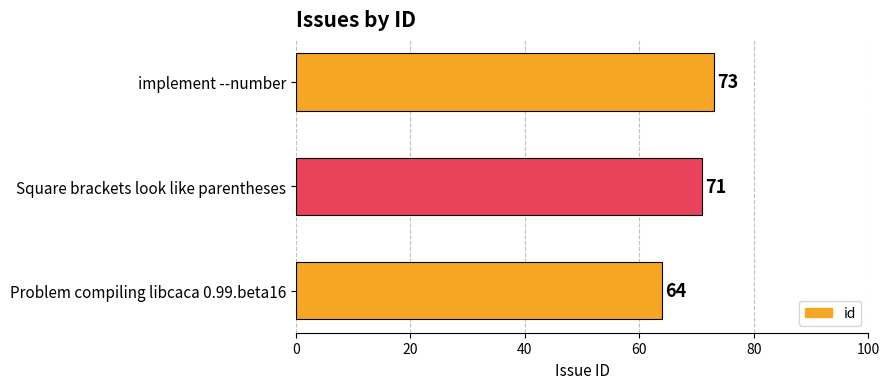

List the labels in order of value, smallest first.

Problem compiling libcaca 0.99.beta16, Square brackets look like parentheses, implement --number